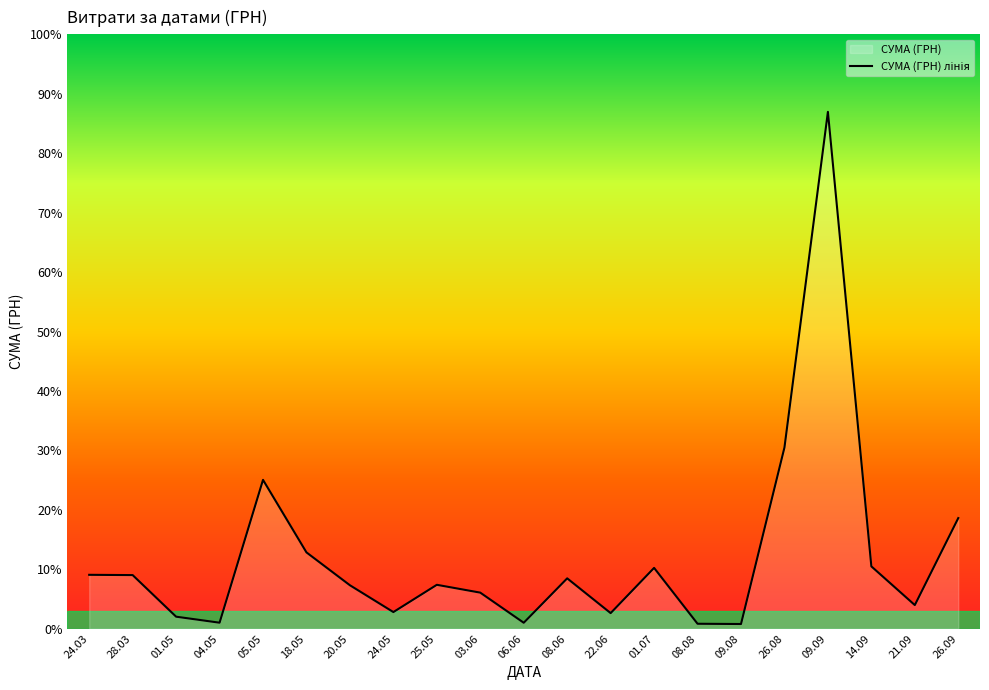

At which category does the chart reach its minimum across all series?

09.08